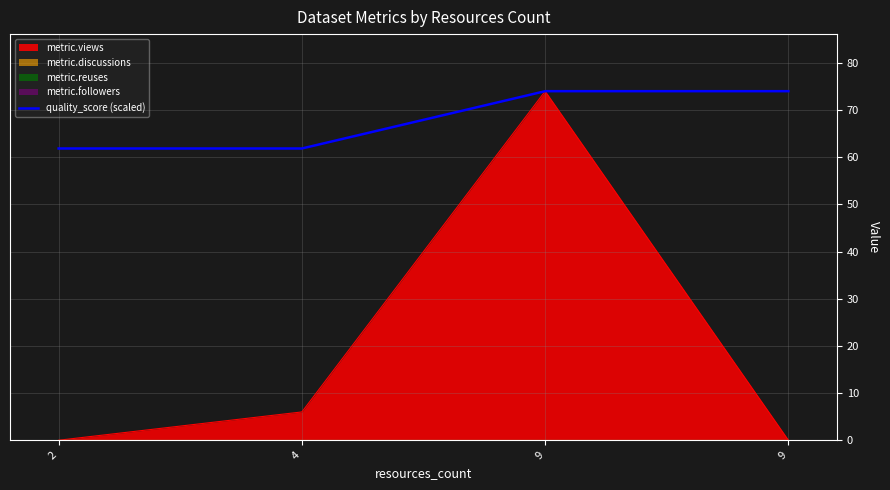

Is it true that the value at 9 is 74.0?

True